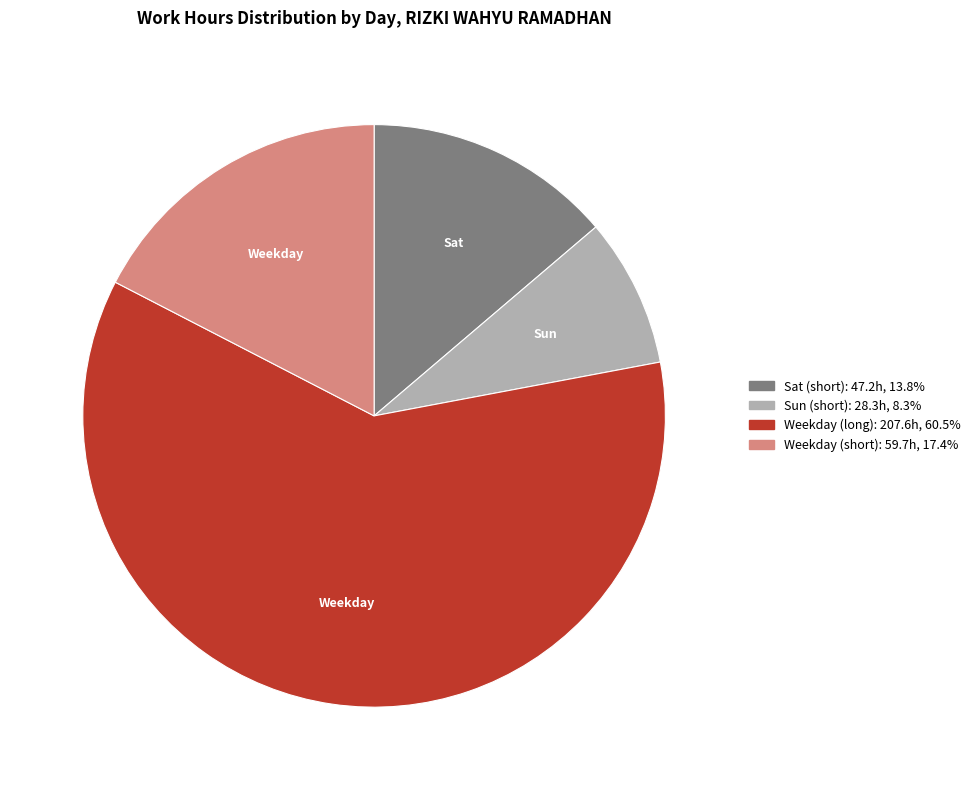

Does any single category account for the majority?

Yes